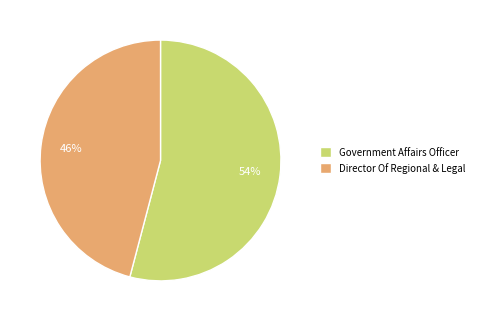

Combined, do Government Affairs Officer and Director Of Regional & Legal account for over 50%?

Yes